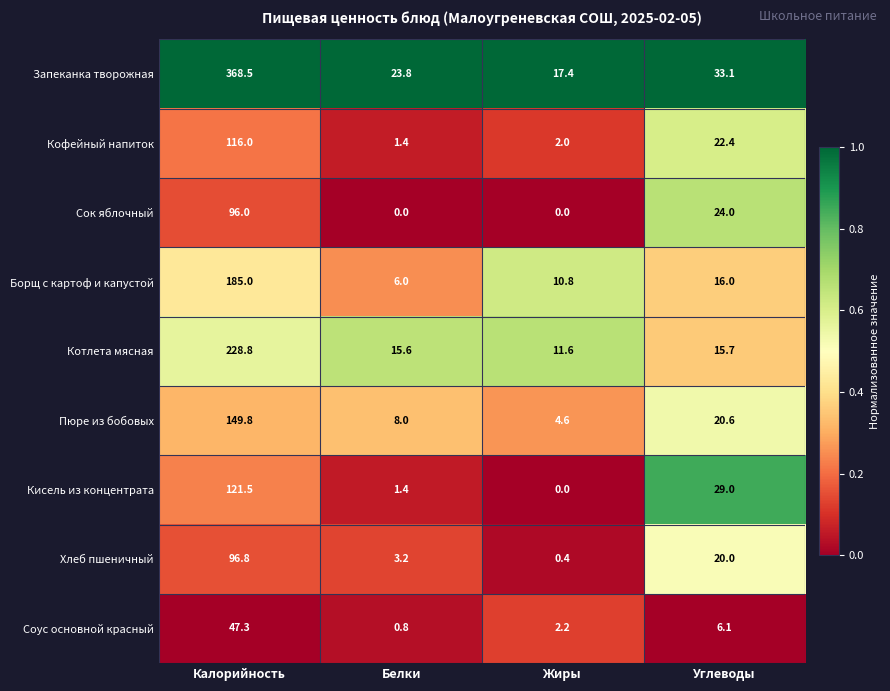

What is the spread (max minus min) of values at Калорийность?

321.2